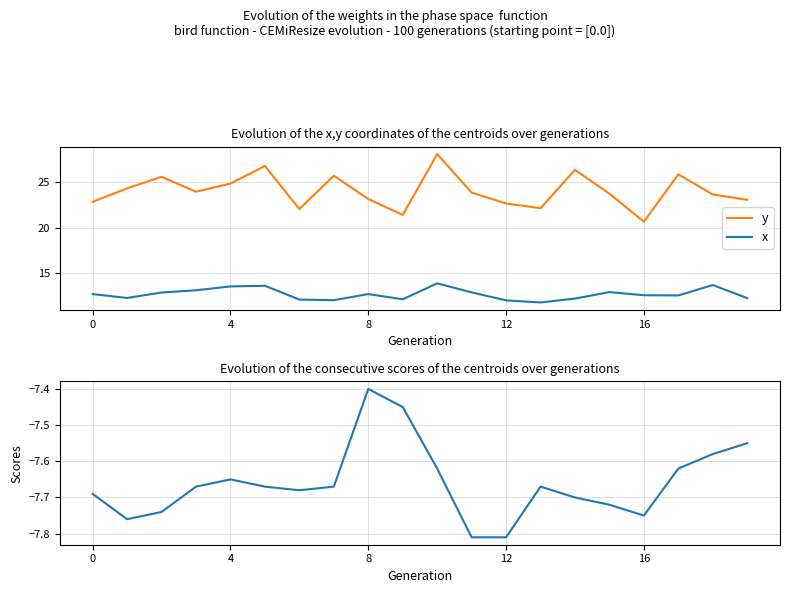

True or false: y and x cross at least once.

False